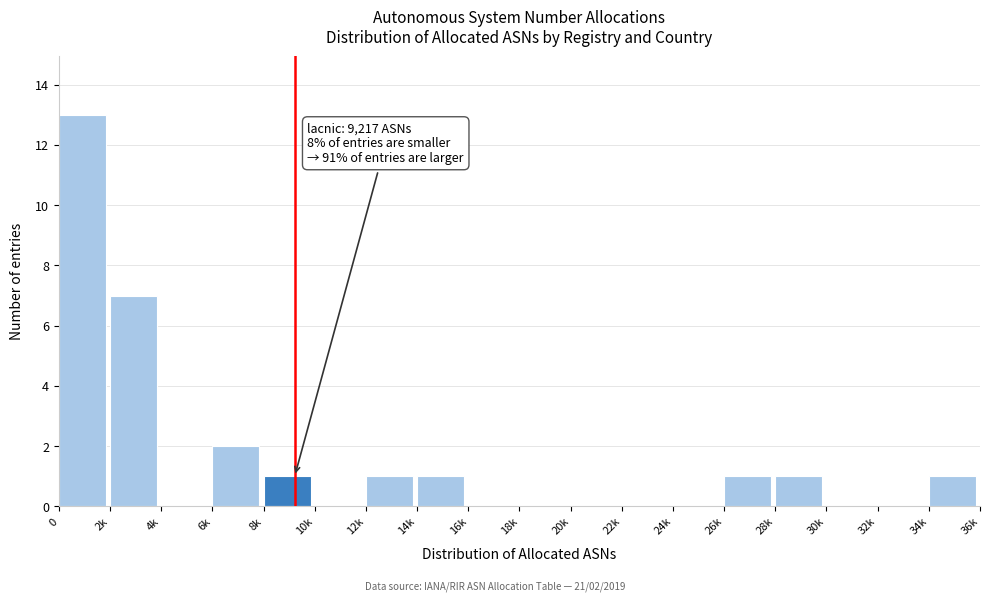

Reading left to right, transcribe all the data shown in this chart.

0=13	2k=7	4k=0	6k=2	8k=1	10k=0	12k=1	14k=1	16k=0	18k=0	20k=0	22k=0	24k=0	26k=1	28k=1	30k=0	32k=0	34k=1